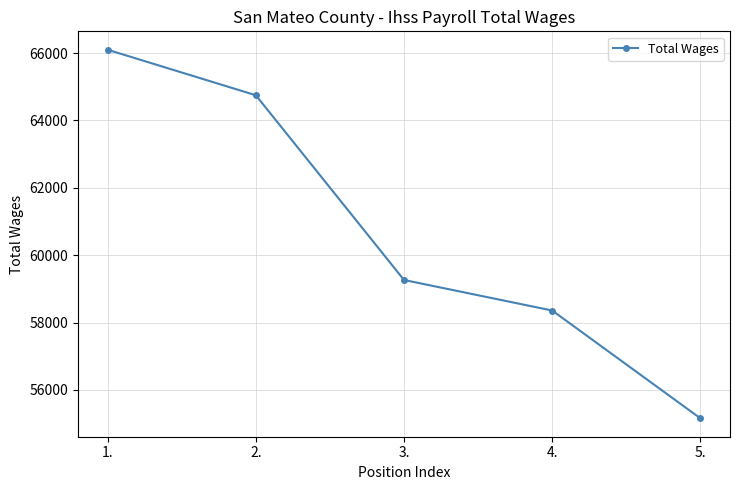

True or false: the data shows 55157 at 5..

True